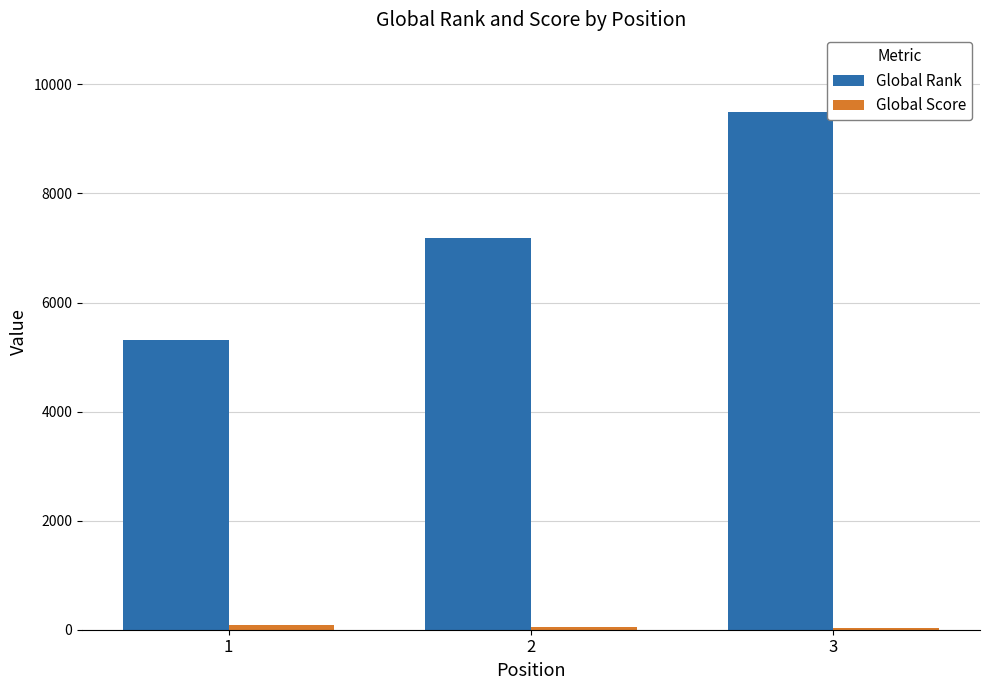

The value of Global Rank at 1 is 7808. True or false?

False